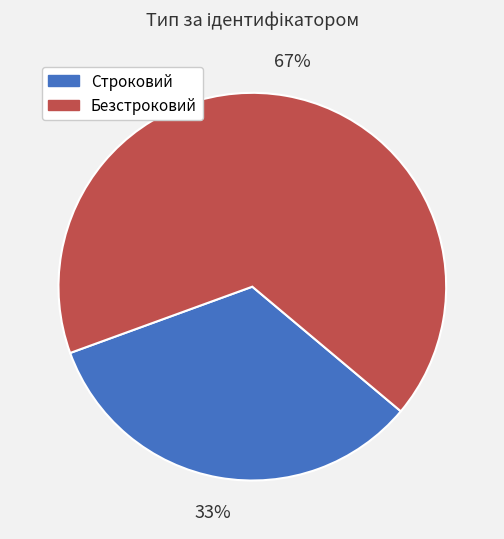

Do Строковий and Безстроковий together represent more than half of the pie?

Yes